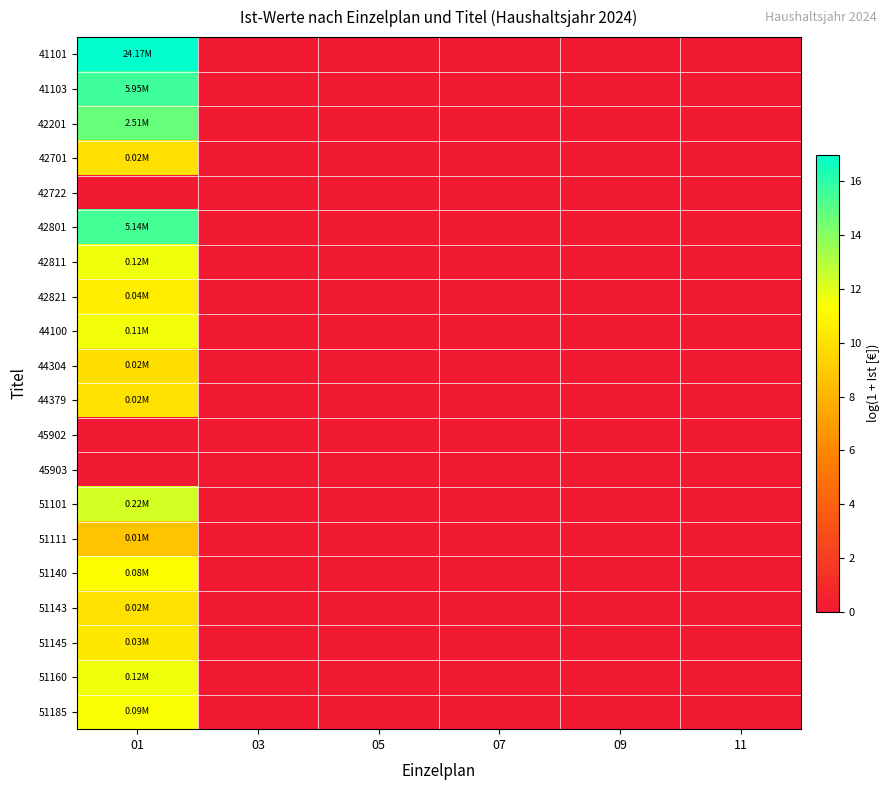

At which category does the chart reach its peak across all series?

01